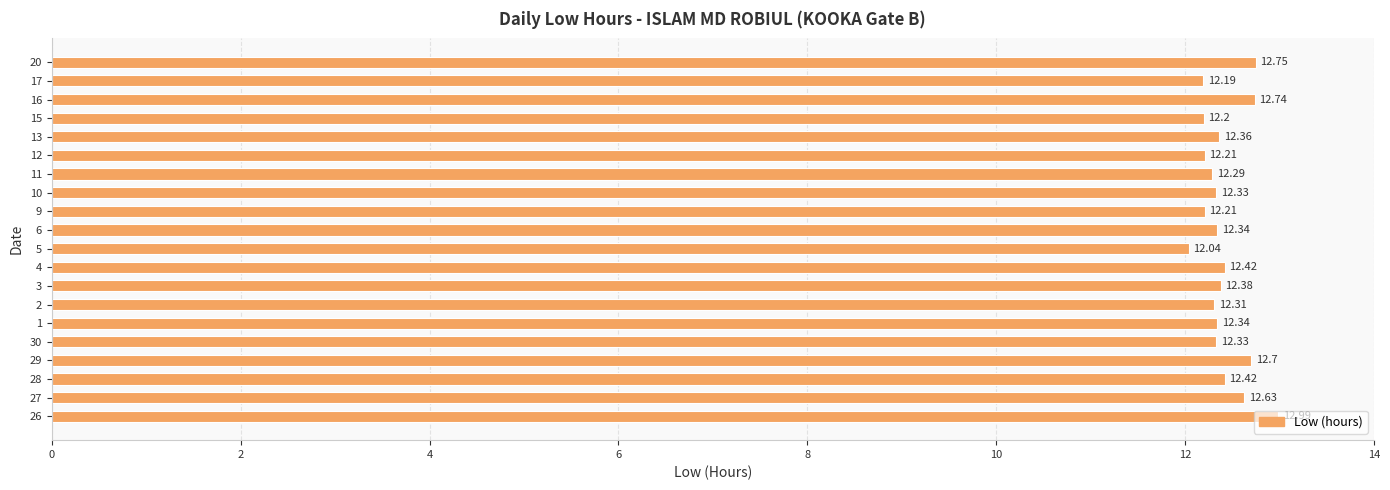

What is the average value?

12.4